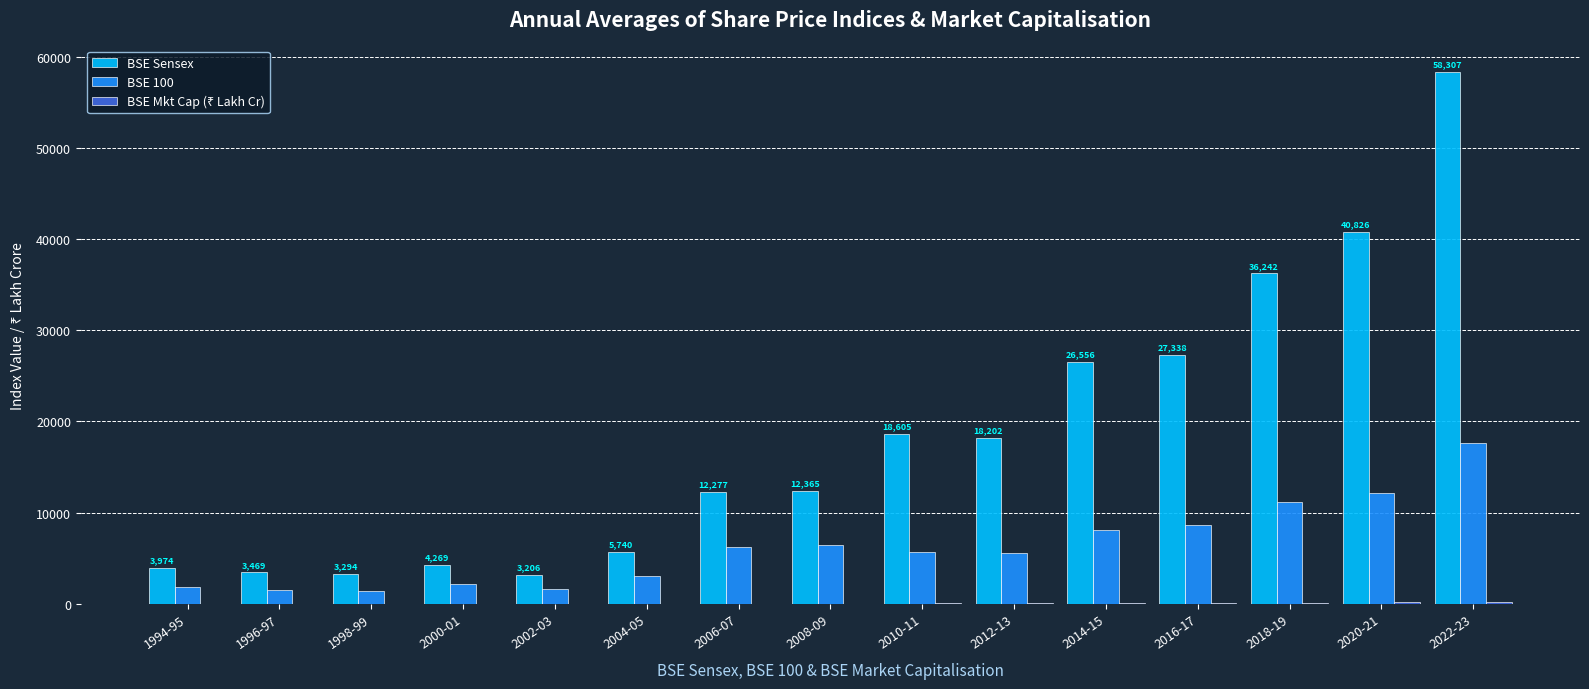

What is the sum of all BSE Sensex values?

274677.6